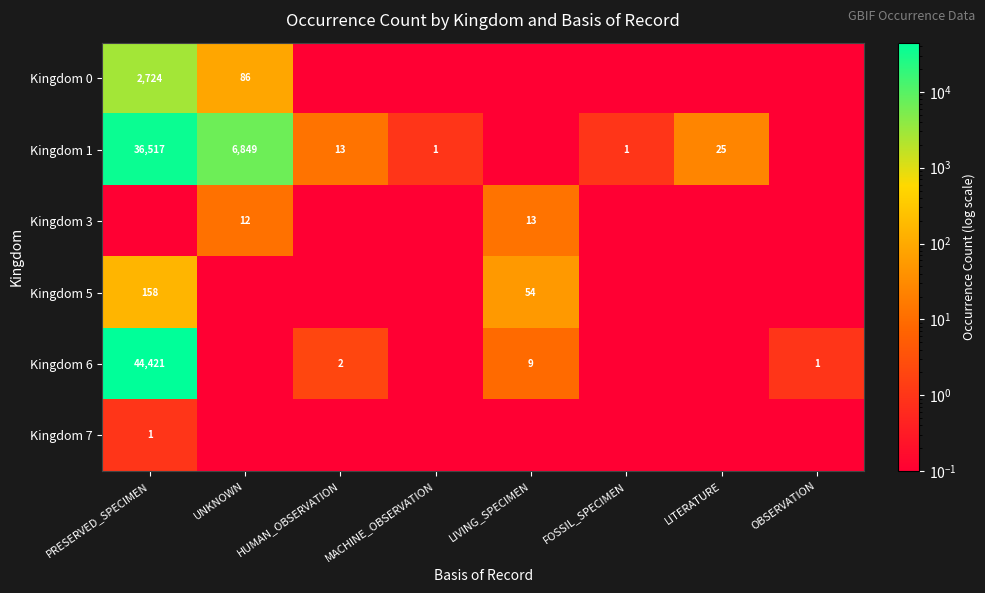

Which has a higher value, PRESERVED_SPECIMEN or UNKNOWN?

PRESERVED_SPECIMEN